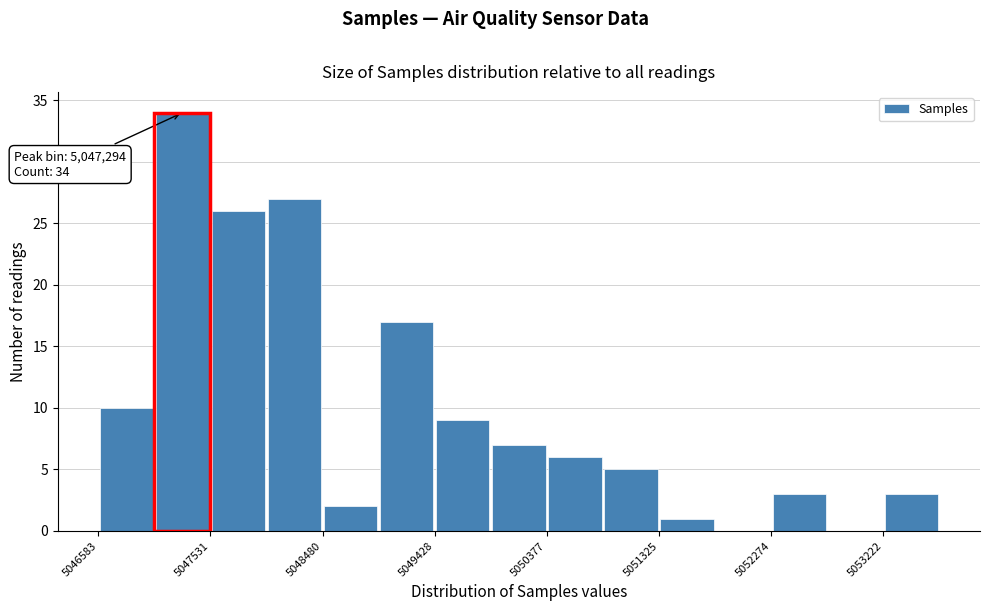

Which range on the x-axis has the tallest bar?

5047100 to 5047500